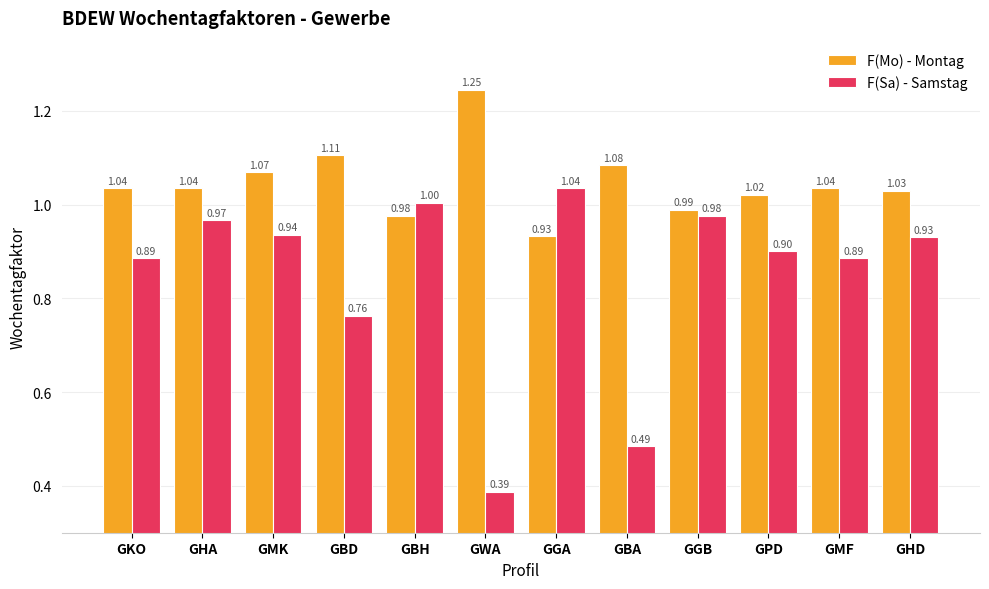

Is the value of F(Sa) - Samstag at GBD greater than the value of F(Mo) - Montag at GBA?

No